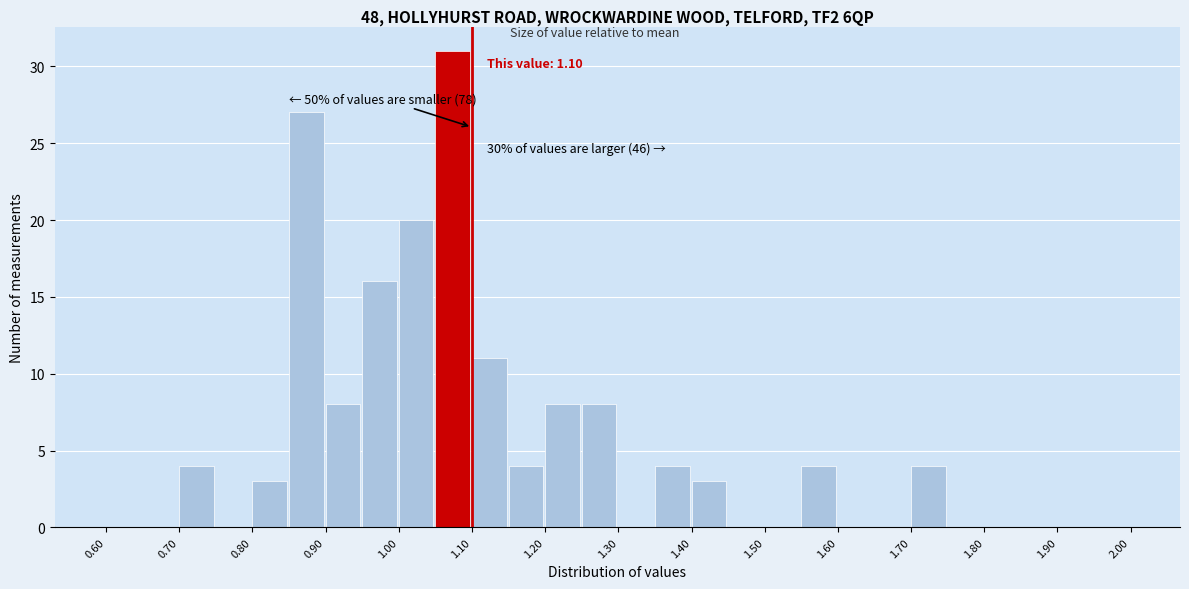

Which range on the x-axis has the tallest bar?

1.05 to 1.10